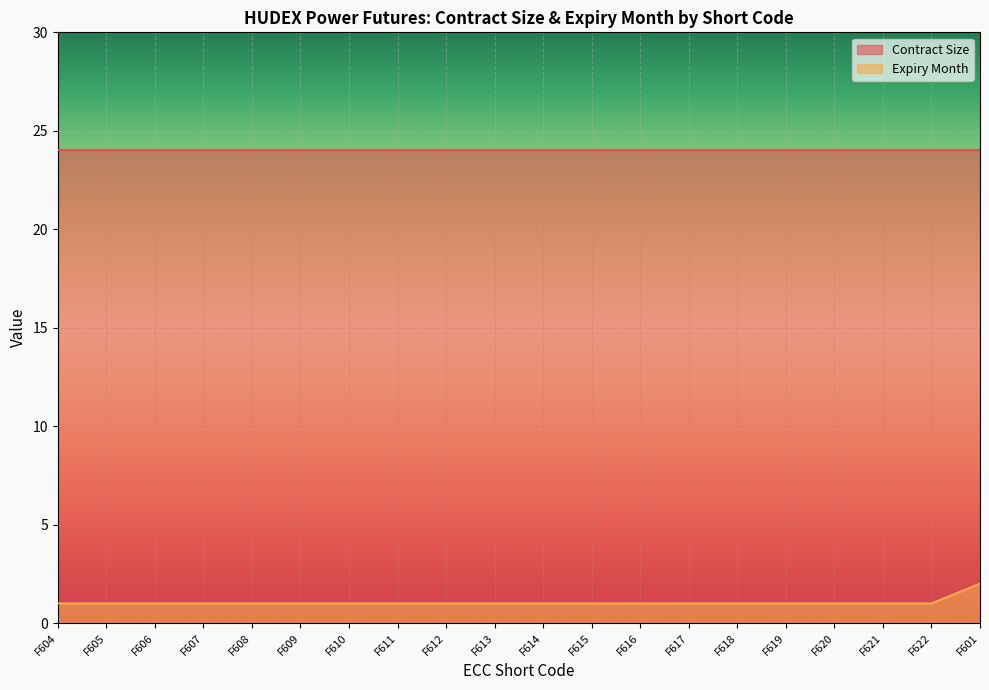

What is the maximum value shown in the chart?

24